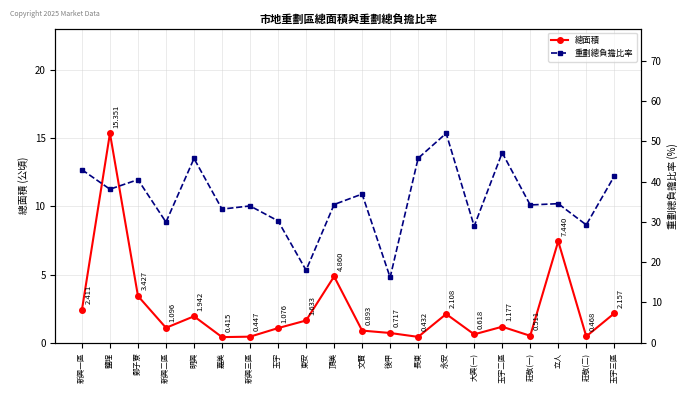

What is the spread (max minus min) of values at 嘉美?

32.7